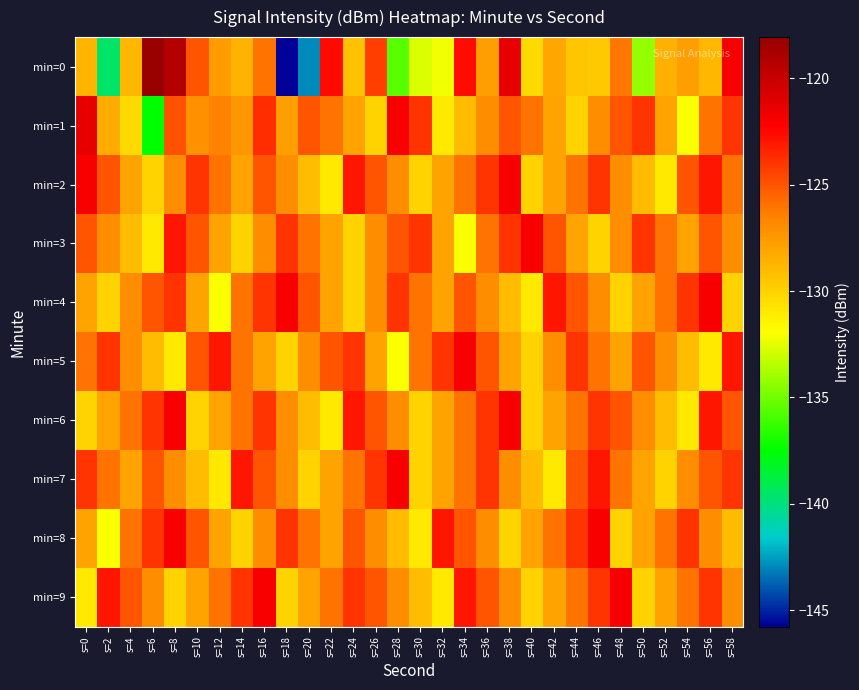

What is the total value across all series at s=12?

-1276.2